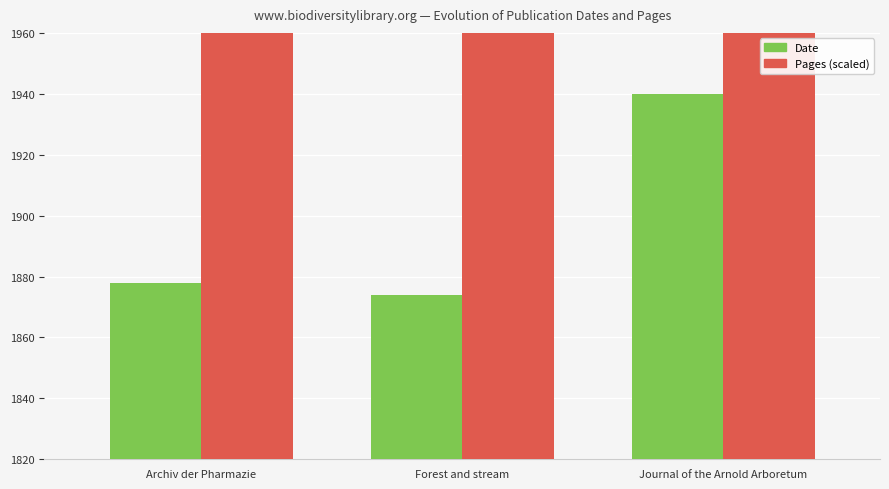

What is the difference between the Pages (scaled) values at Forest and stream and Archiv der Pharmazie?

80